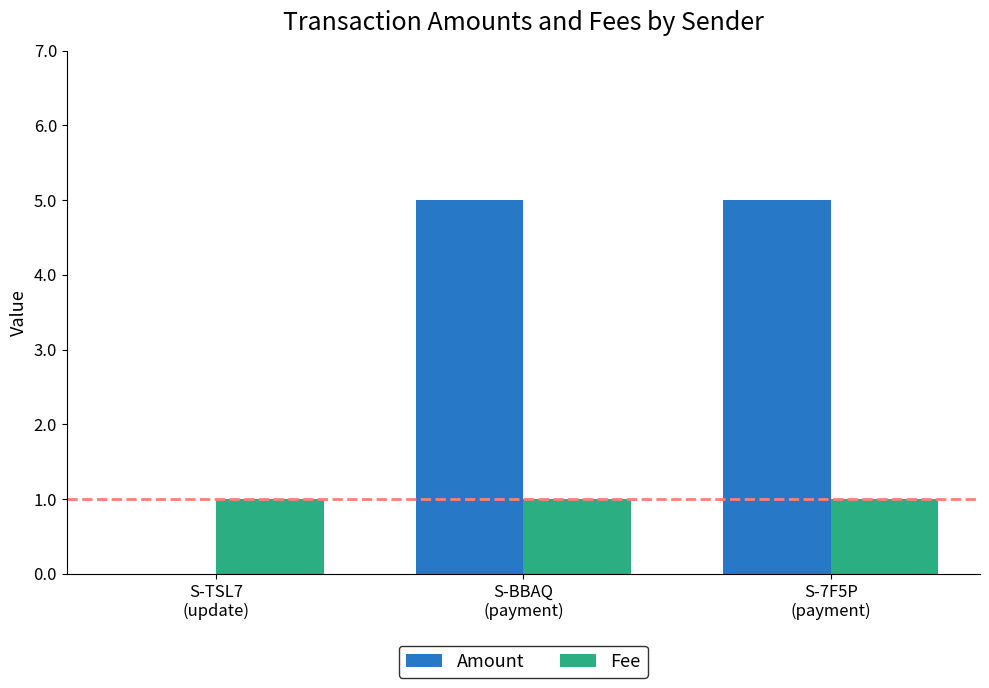

The value of Amount at S-BBAQ
(payment) is 5. True or false?

True